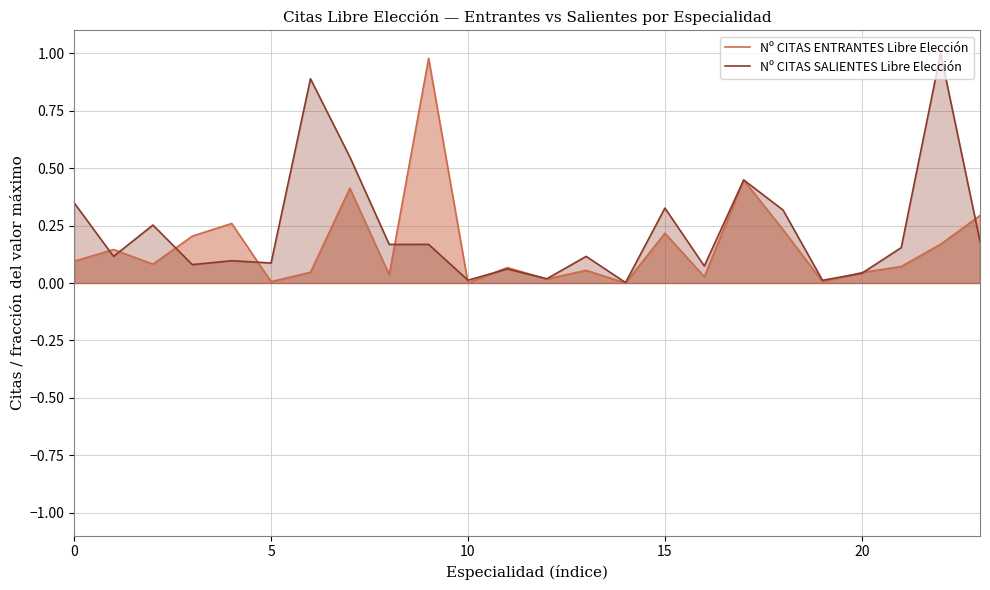

What is the label of the 16th point from the right?

8